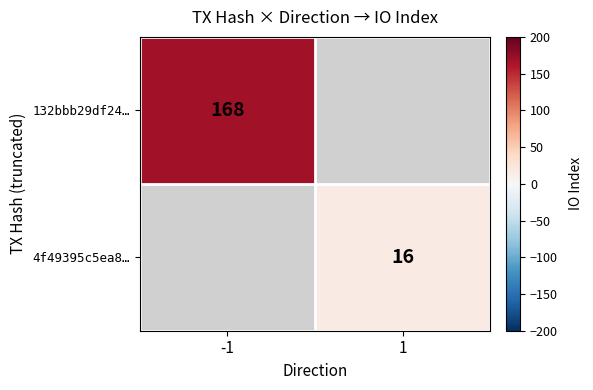

The 4f49395c5ea8… series shows 21 at 1. True or false?

False